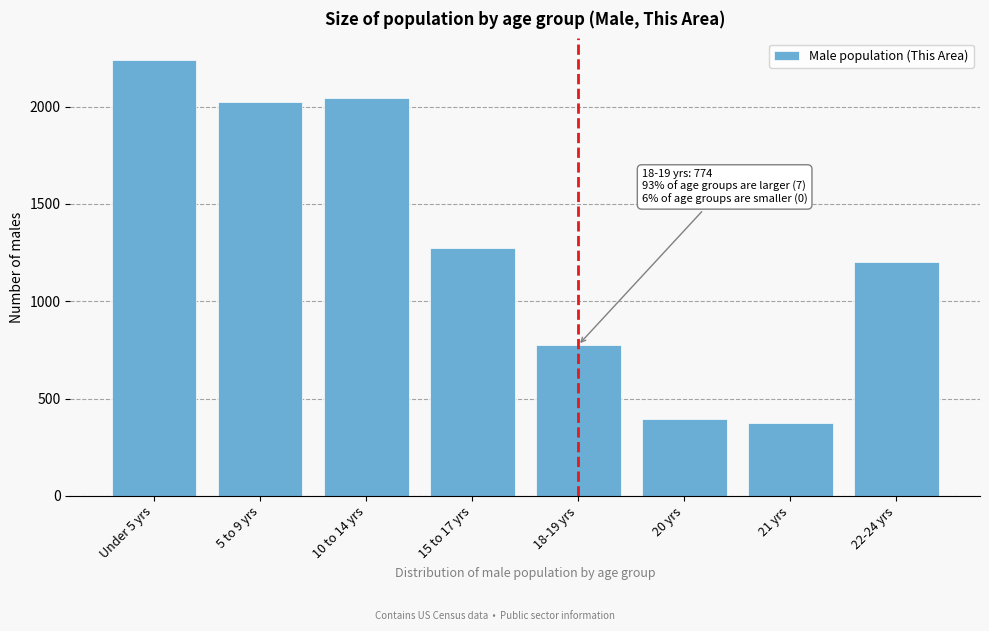

Reading left to right, transcribe all the data shown in this chart.

Under 5 yrs=2238	5 to 9 yrs=2022	10 to 14 yrs=2042	15 to 17 yrs=1272	18-19 yrs=774	20 yrs=395	21 yrs=373	22-24 yrs=1200